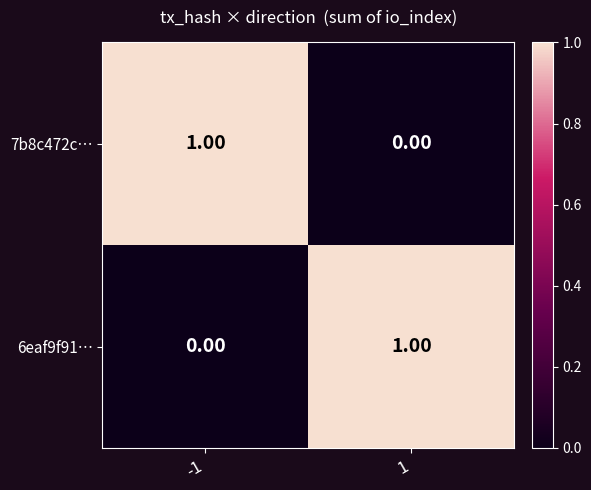

At 1, list the series in order from smallest to largest.

7b8c472c…, 6eaf9f91…